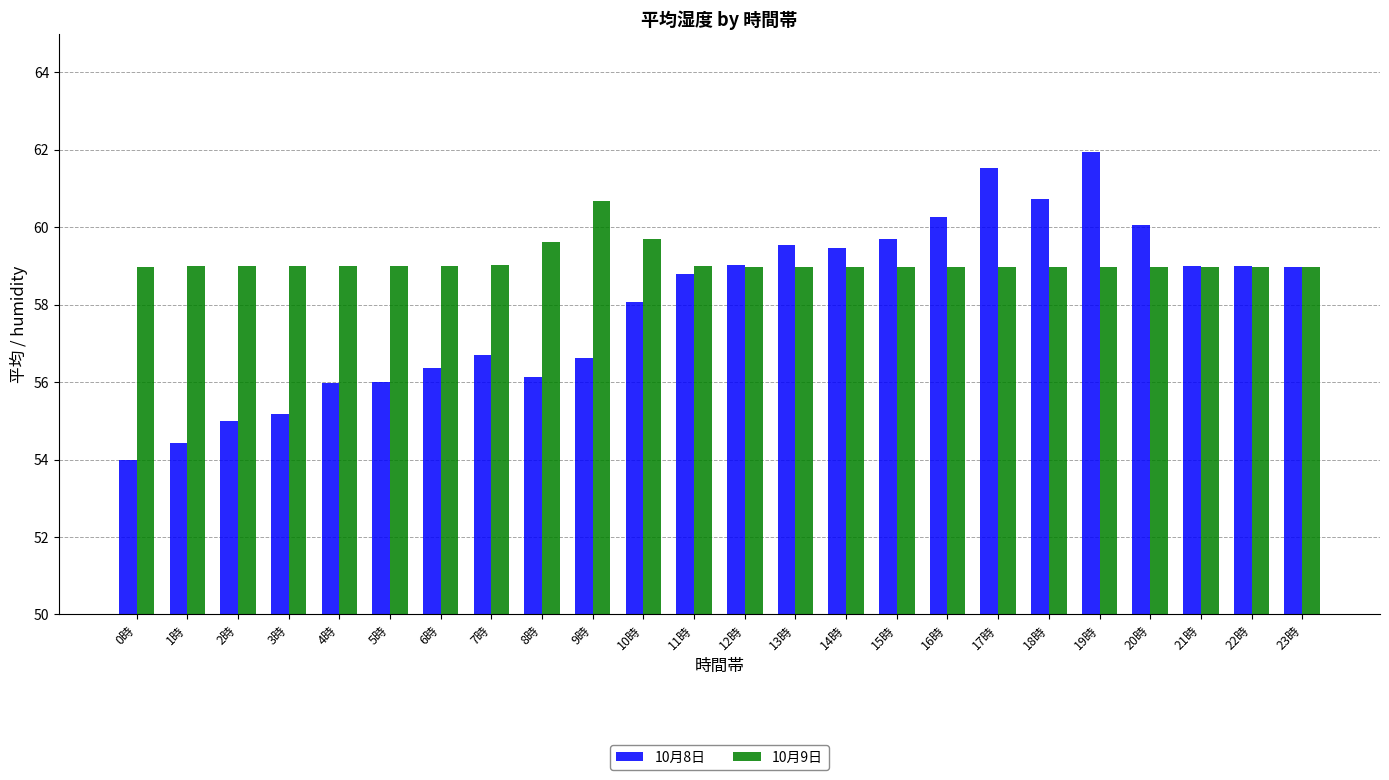

At 8時, list the series in order from smallest to largest.

10月8日, 10月9日